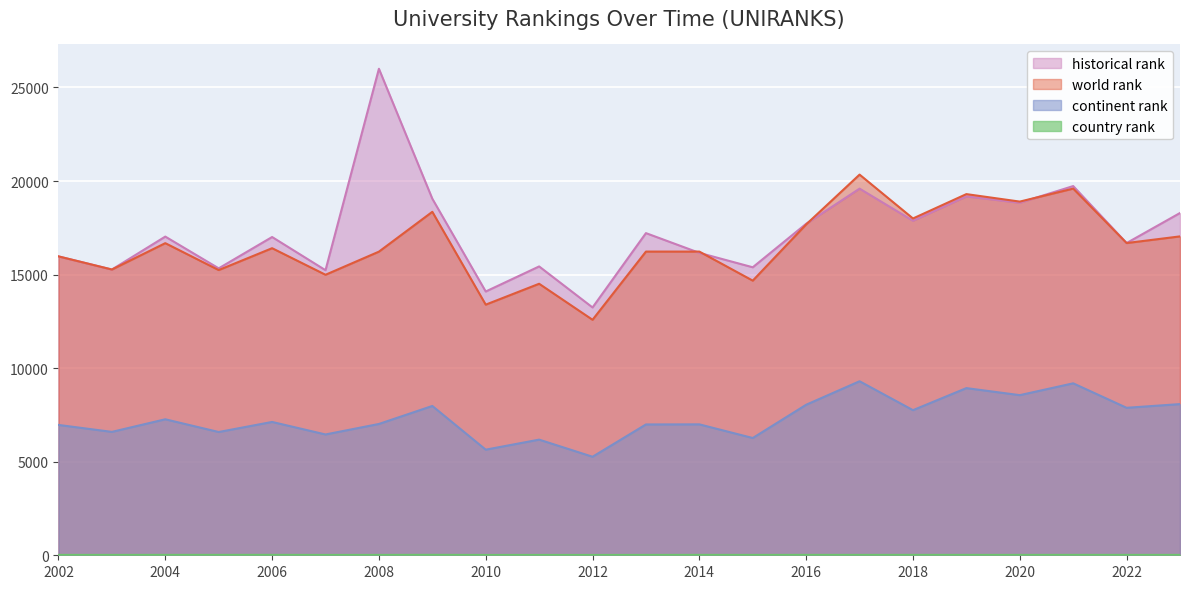

True or false: continent rank and world rank cross at least once.

False